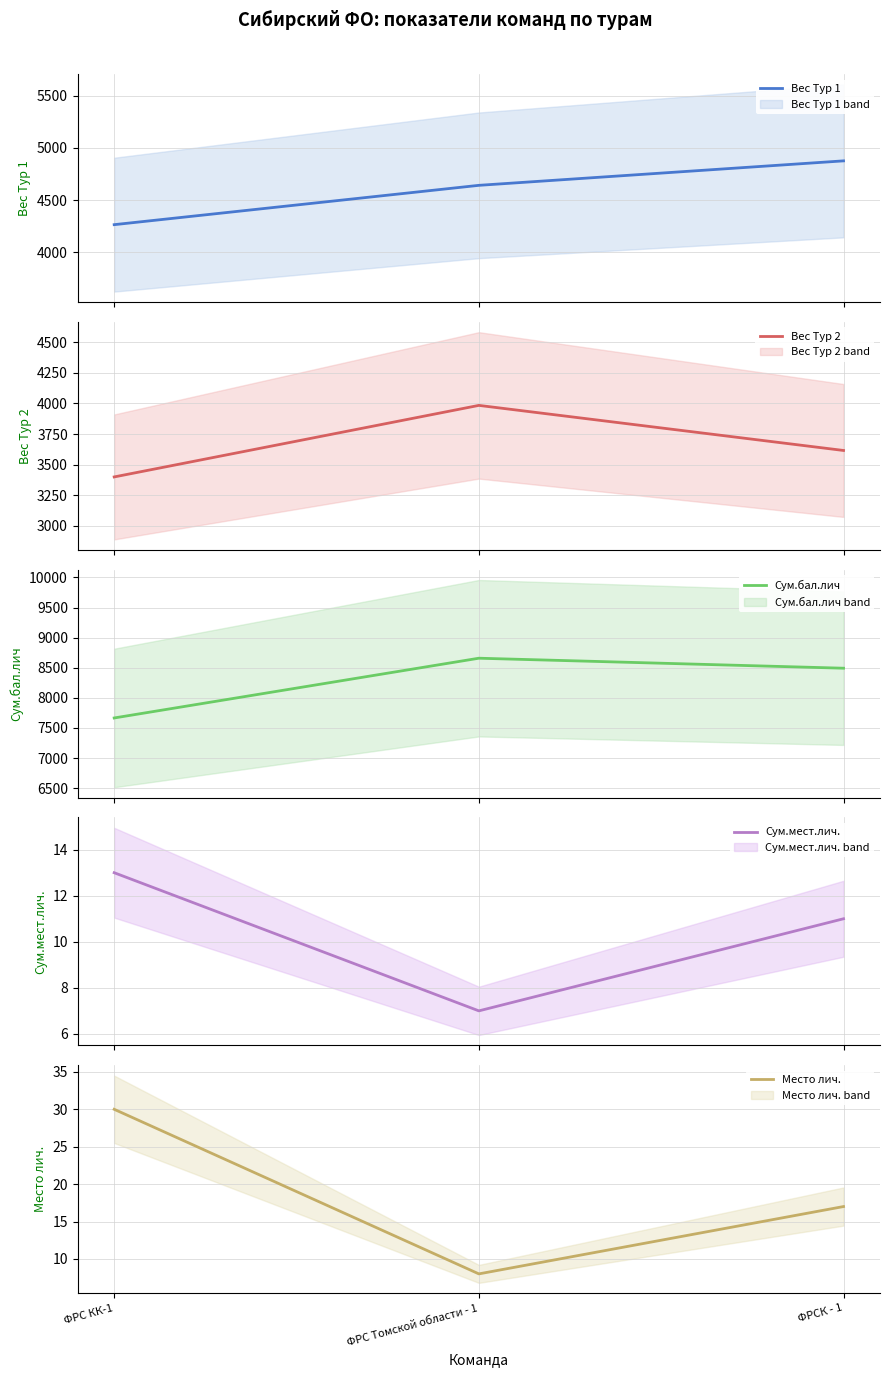

Which series has the largest total across all categories?

Сум.бал.лич